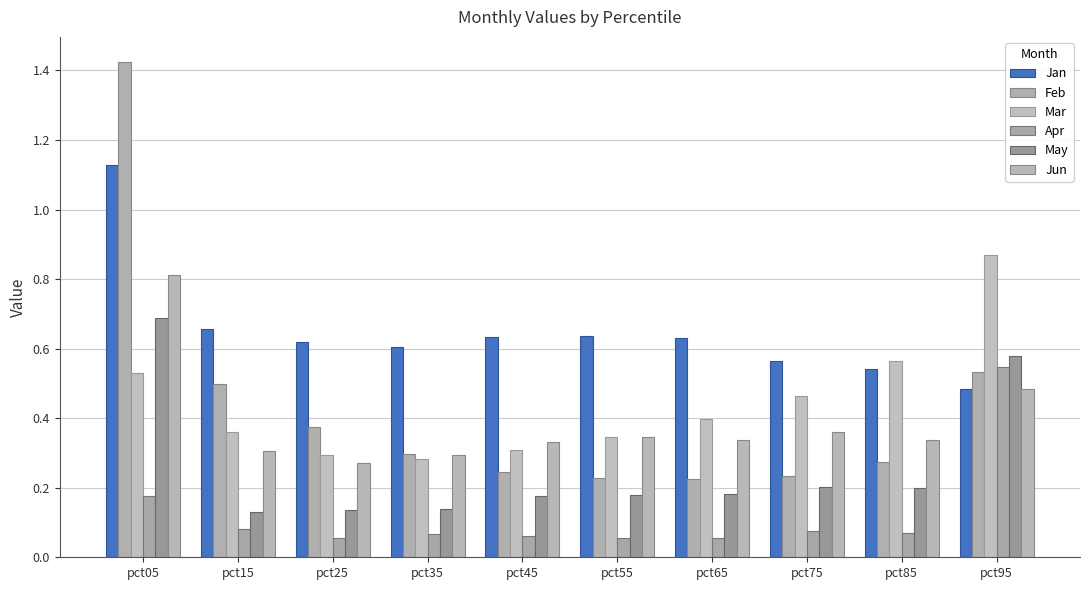

What is the difference between the highest and lowest values at pct95?

0.4